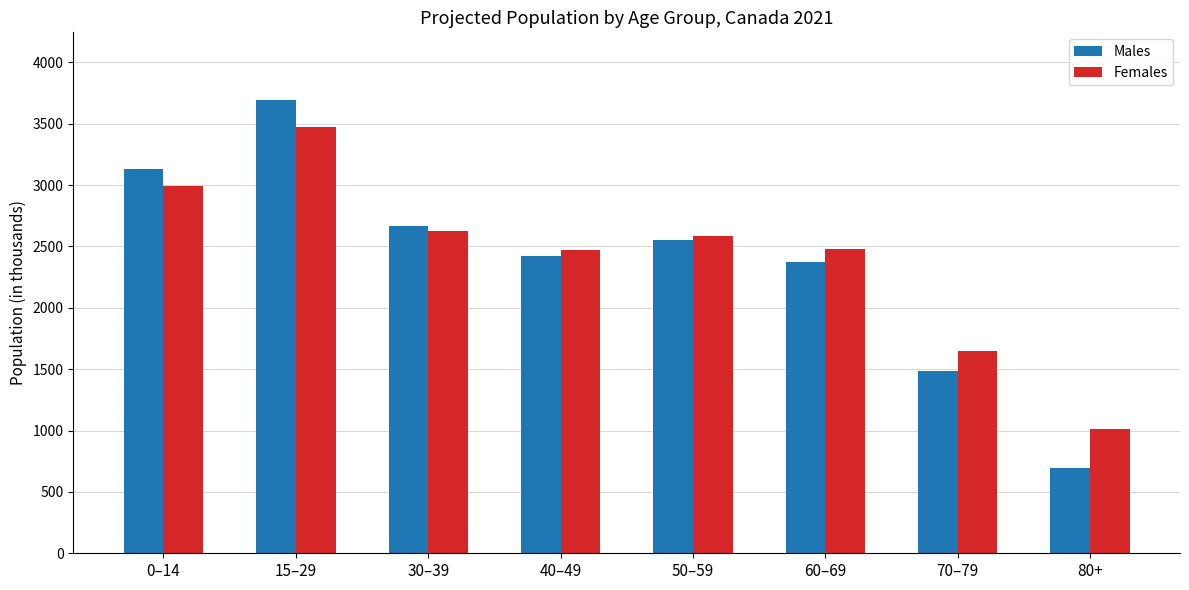

Rank the series at 40–49 from highest to lowest value.

Females, Males